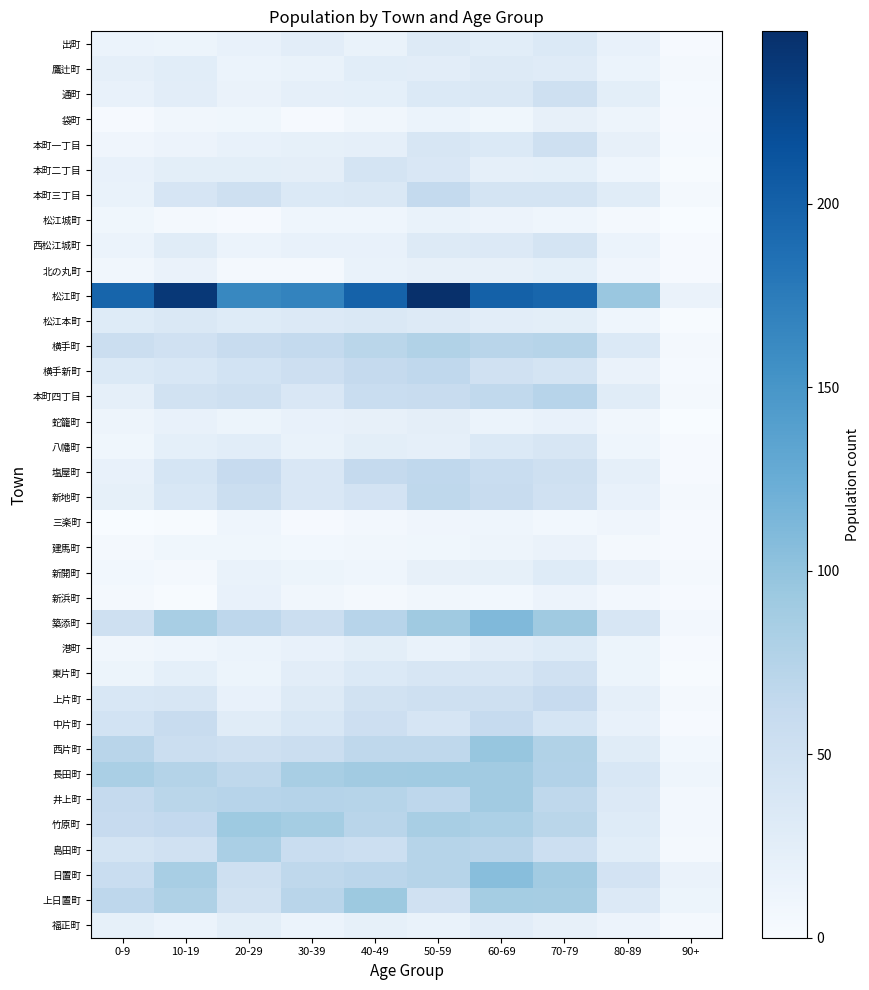

Which label corresponds to the largest value in the chart?

50-59